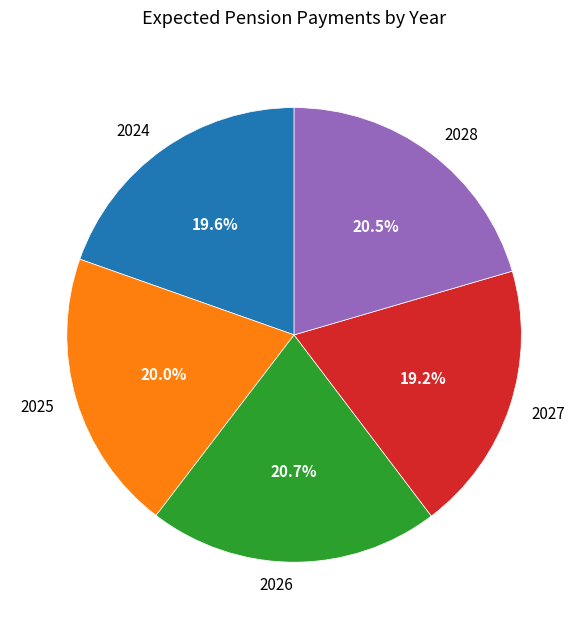

True or false: 2027 accounts for 19% of the total.

True